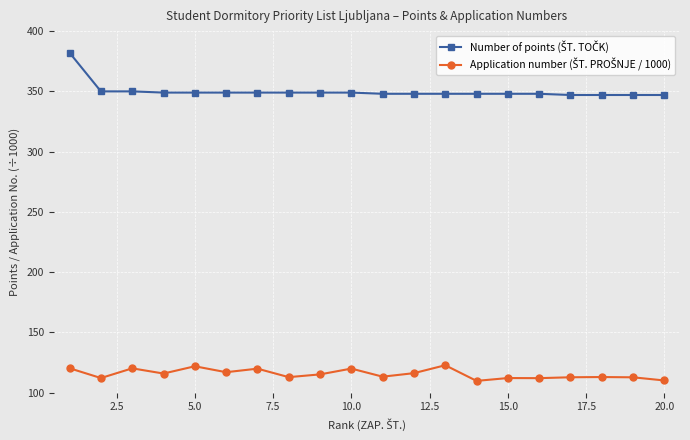

How many lines are shown in the chart?

2